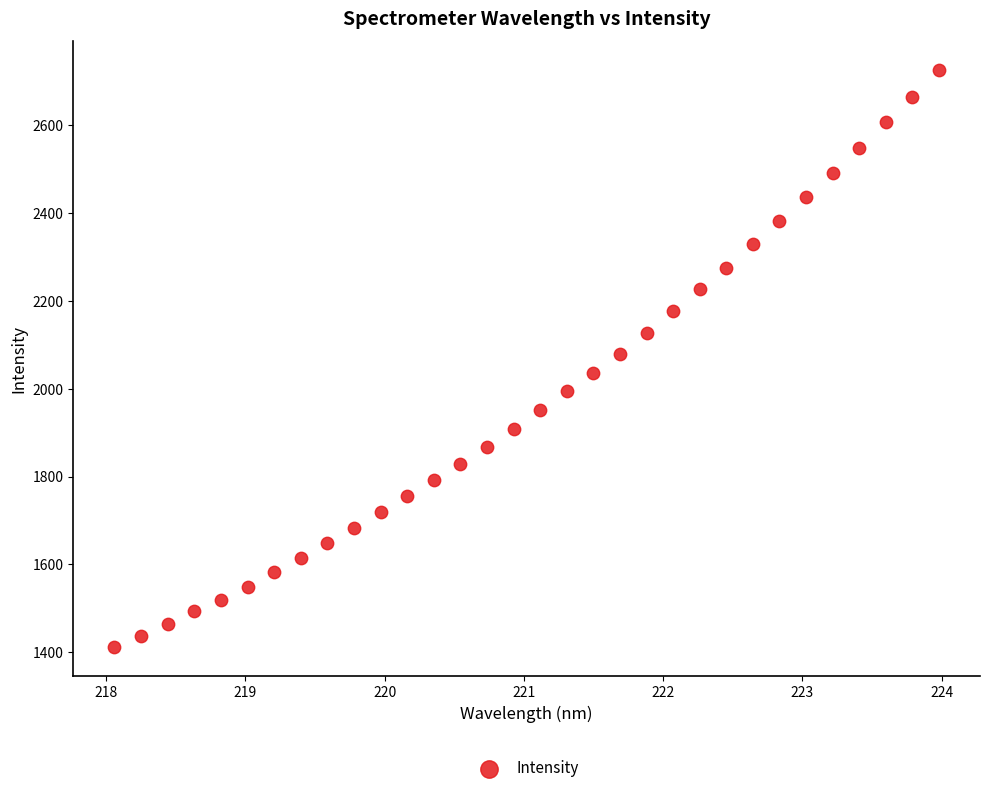

What is the range of X values (max minus min)?

5.9